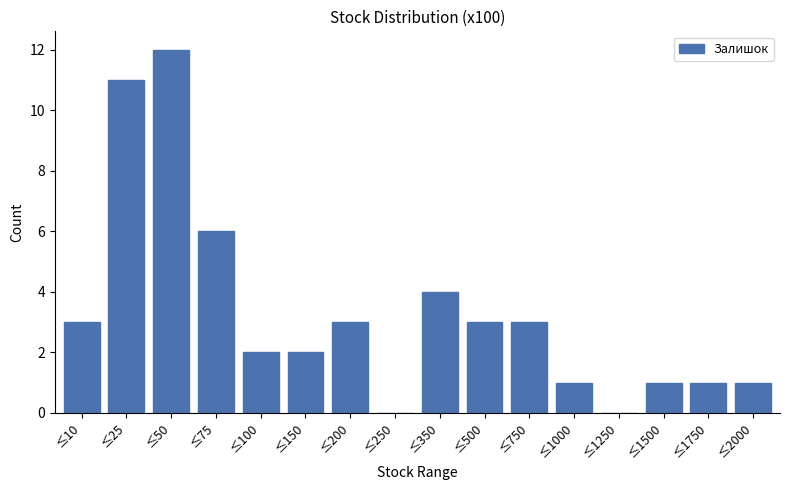

Reading right to left, what are all the values shown in this chart?

≤2000=1	≤1750=1	≤1500=1	≤1250=0	≤1000=1	≤750=3	≤500=3	≤350=4	≤250=0	≤200=3	≤150=2	≤100=2	≤75=6	≤50=12	≤25=11	≤10=3